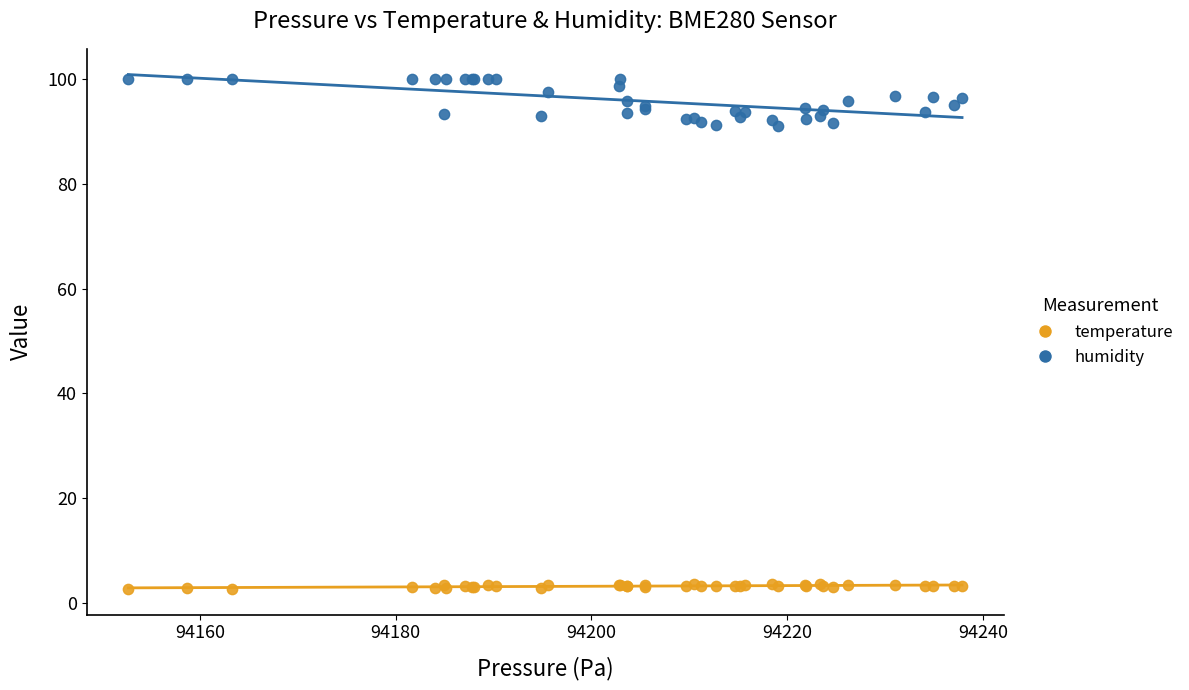

What are all the series names shown in the legend?

temperature, humidity